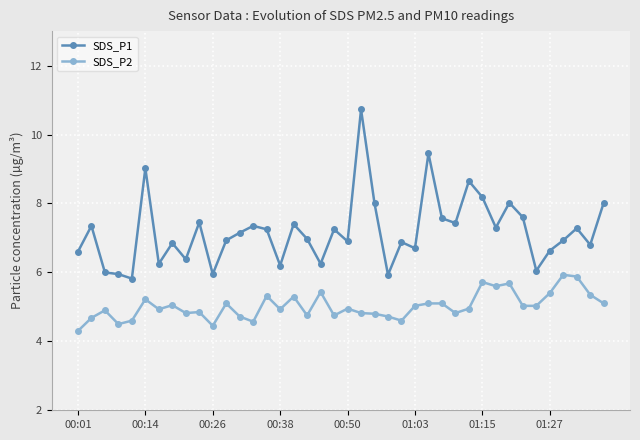

What is the minimum value for SDS_P2?

4.3